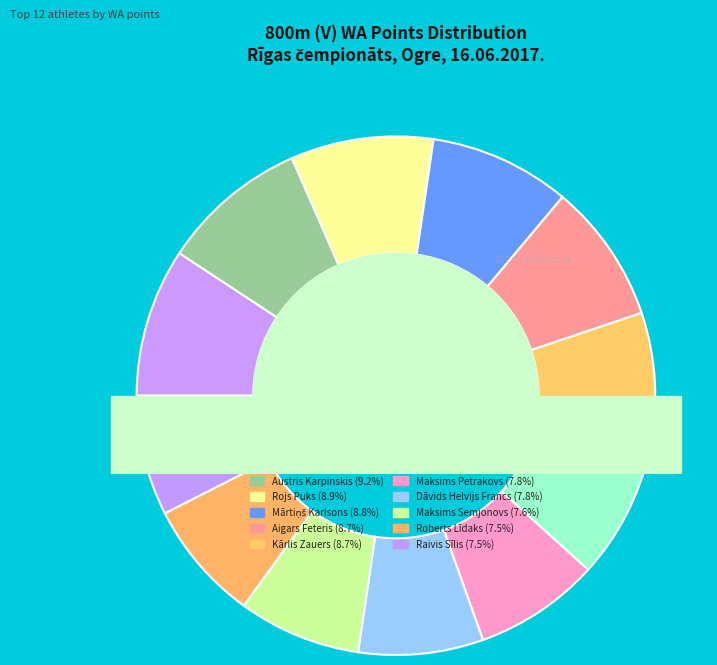

How many slices are in this pie chart?

12